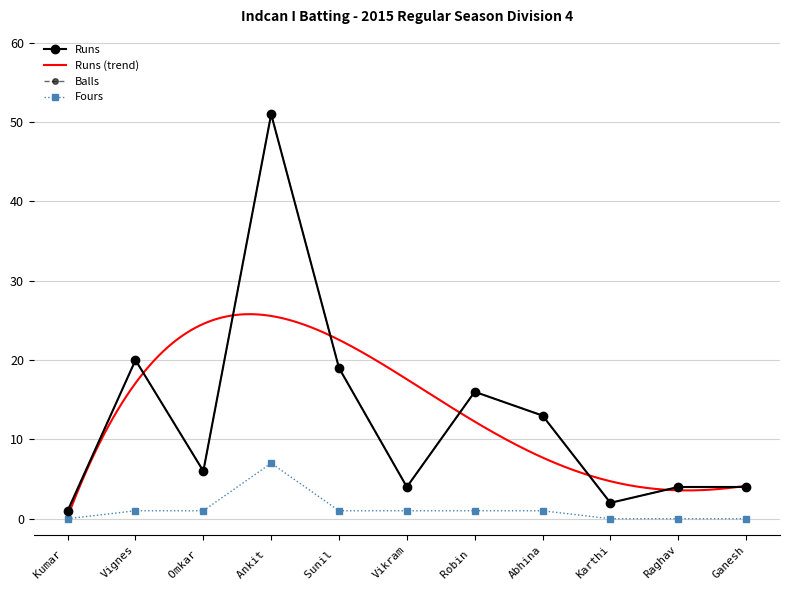

At which category is the sum across all series the highest?

Ankit